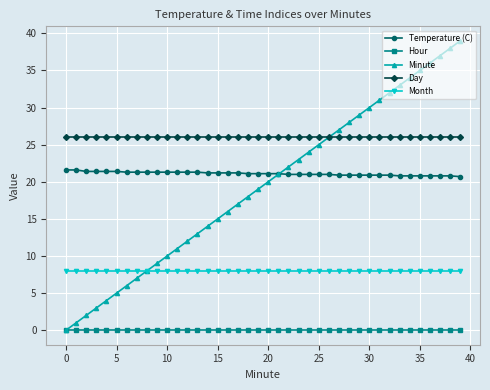

True or false: Hour and Month intersect in this chart.

False